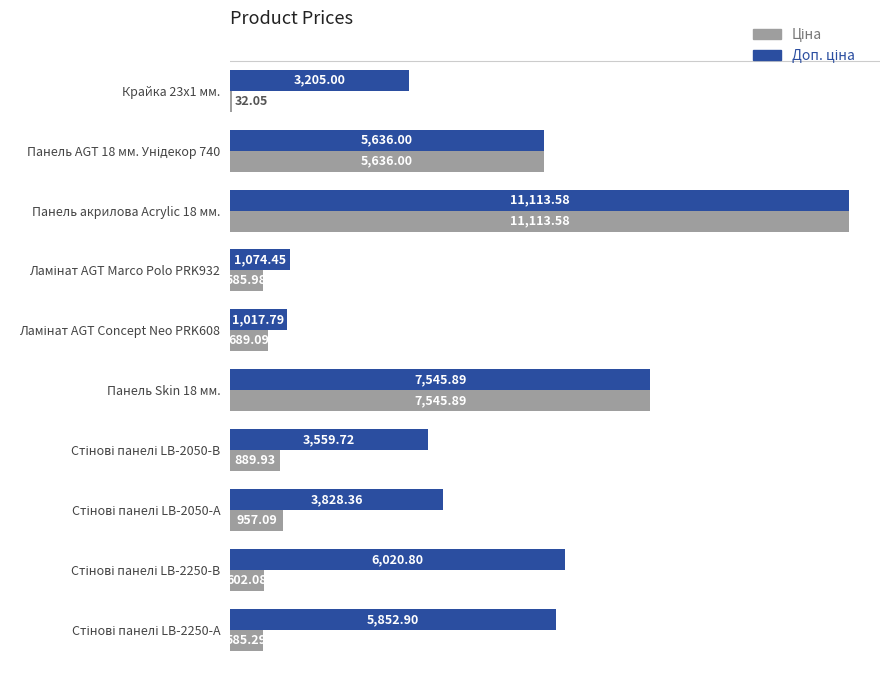

Count the number of data series in this chart.

2